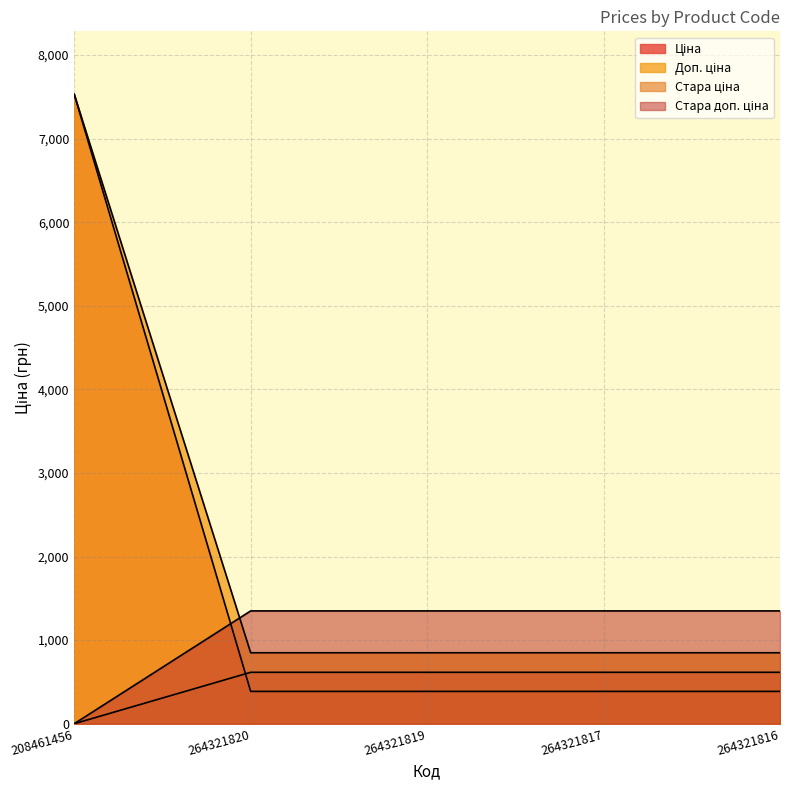

Is it true that Стара доп. ціна equals 1349.8 at 264321820?

True